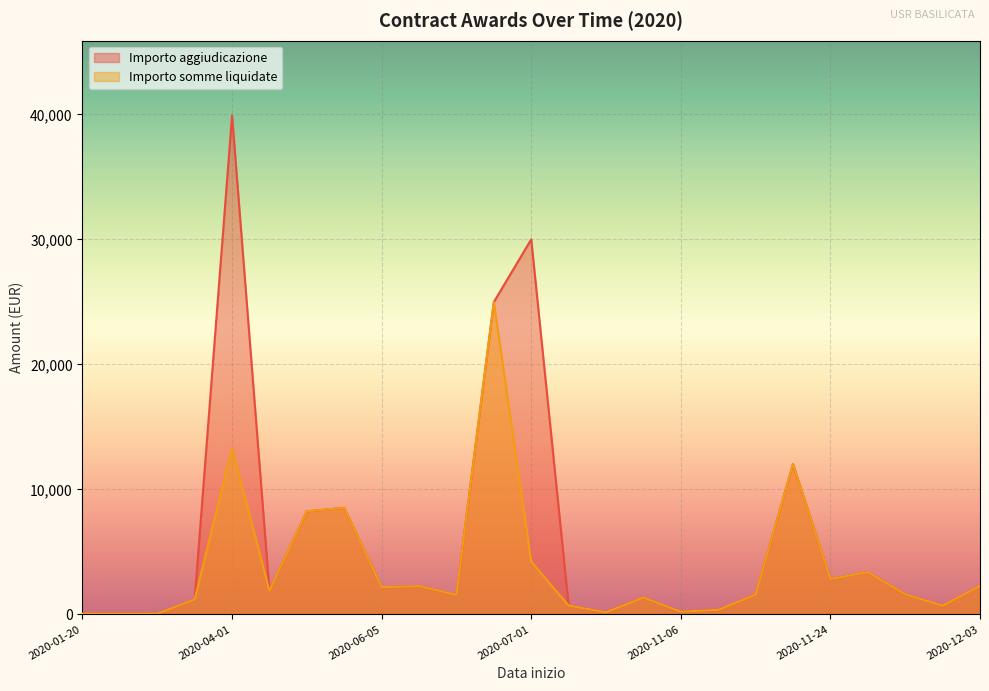

True or false: Importo aggiudicazione and Importo somme liquidate cross at least once.

False